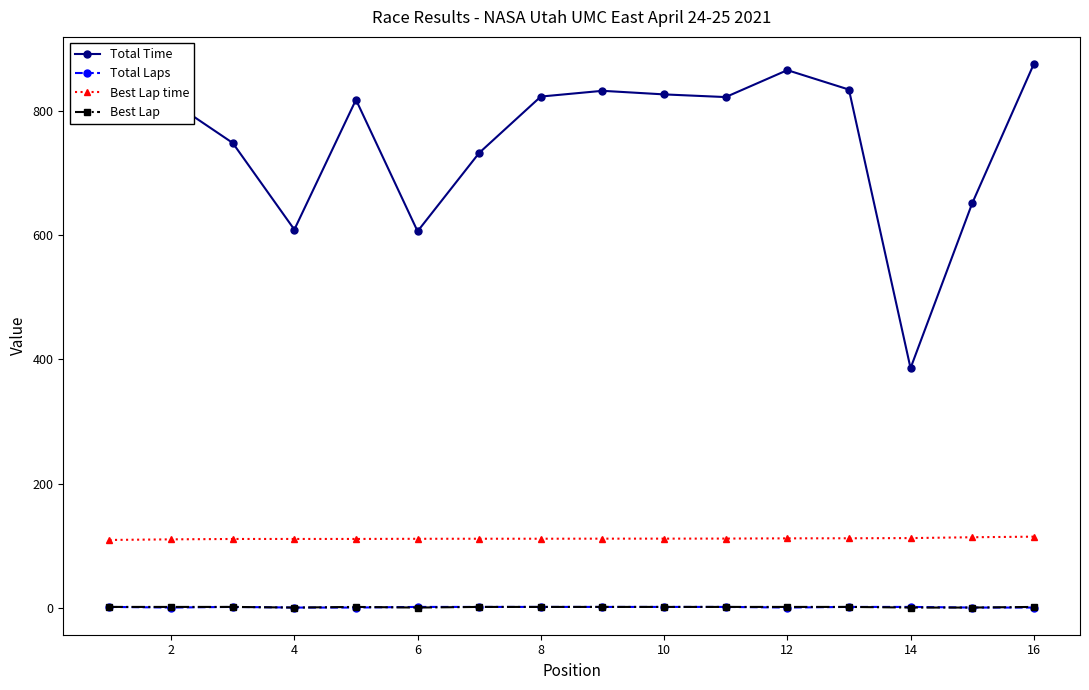

At how many categories does at least one series exceed 480?

15